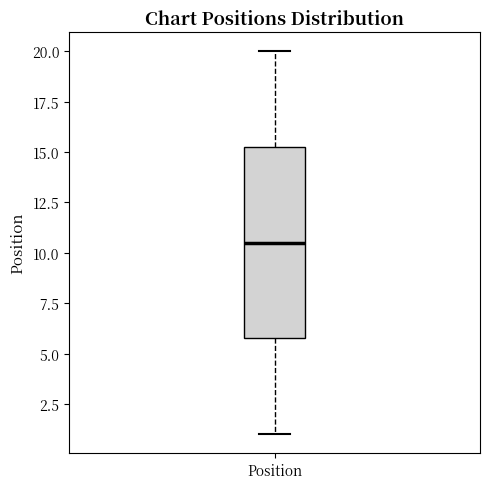

Where does the median line of the box for Position sit on the y-axis? The values are not printed on the chart, so give them approximately, as read against the axis.

10.5